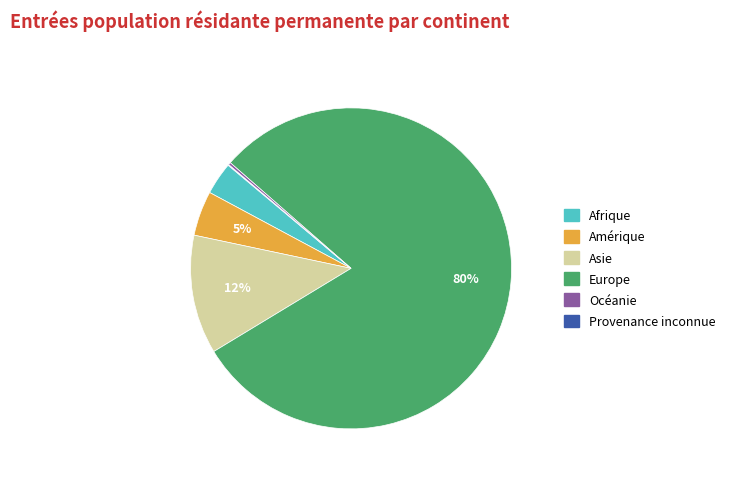

Which slice represents more than half of the pie?

Europe